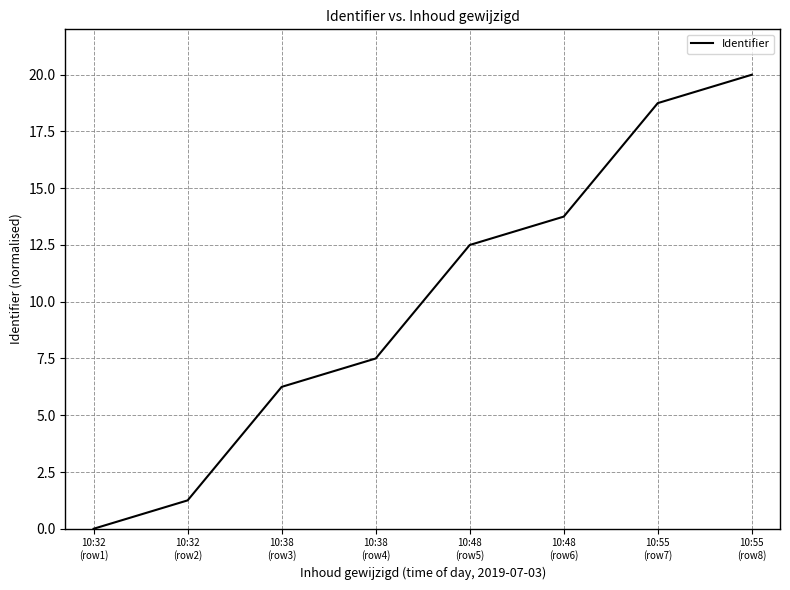

Rank the categories by value from lowest to highest.

10:32
(row1), 10:32
(row2), 10:38
(row3), 10:38
(row4), 10:48
(row5), 10:48
(row6), 10:55
(row7), 10:55
(row8)